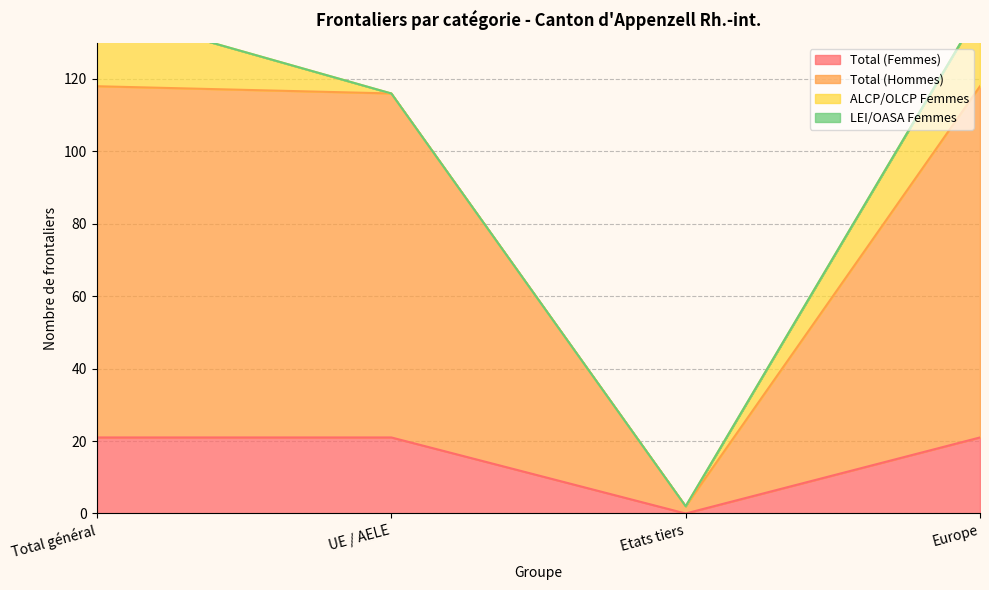

True or false: Total (Femmes) and Total (Hommes) cross at least once.

False